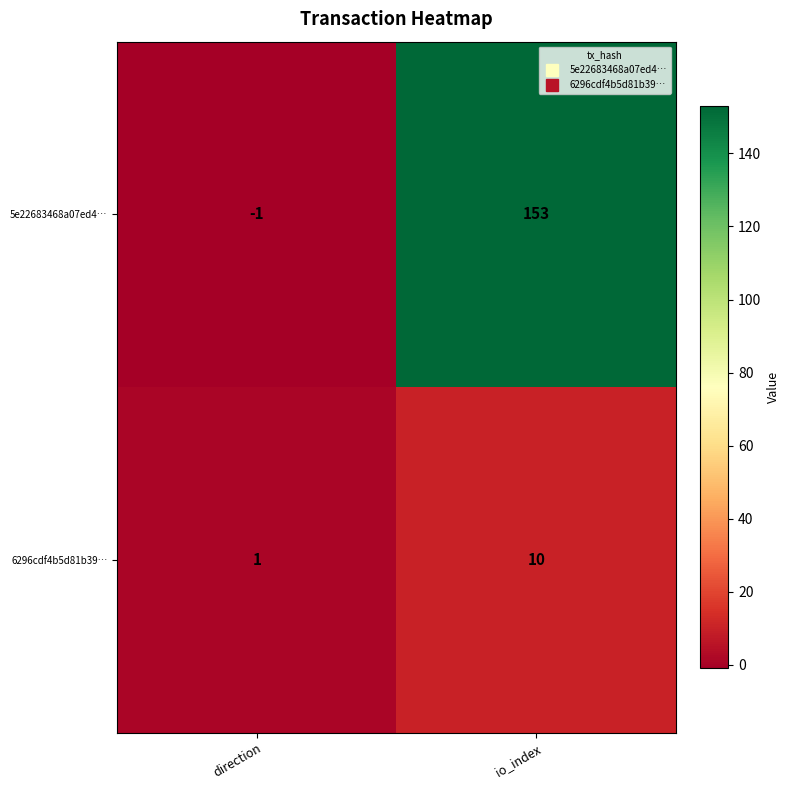

Rank the series at direction from lowest to highest value.

5e22683468a07ed4…, 6296cdf4b5d81b39…